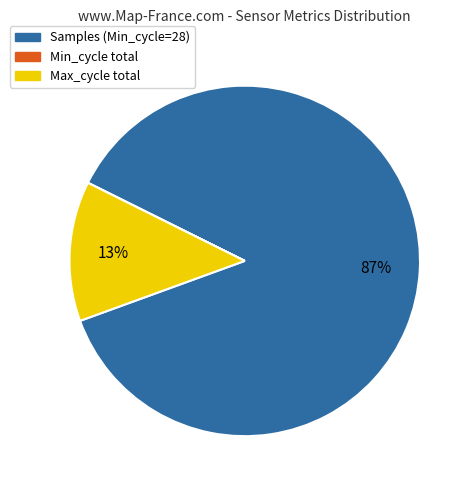

Is there any slice that represents more than half of the pie?

Yes